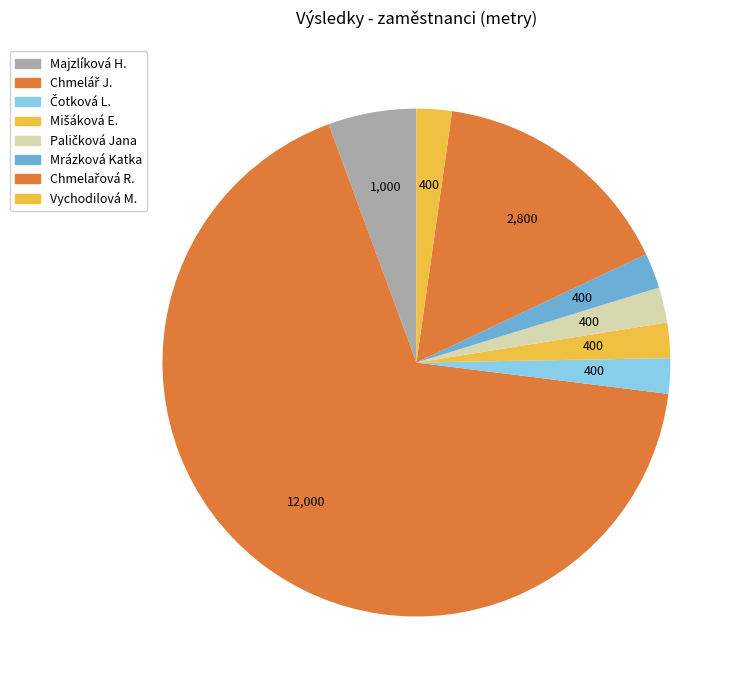

Rank the categories by value from lowest to highest.

Čotková L., Mišáková E., Paličková Jana, Mrázková Katka, Vychodilová M., Majzlíková H., Chmelařová R., Chmelář J.